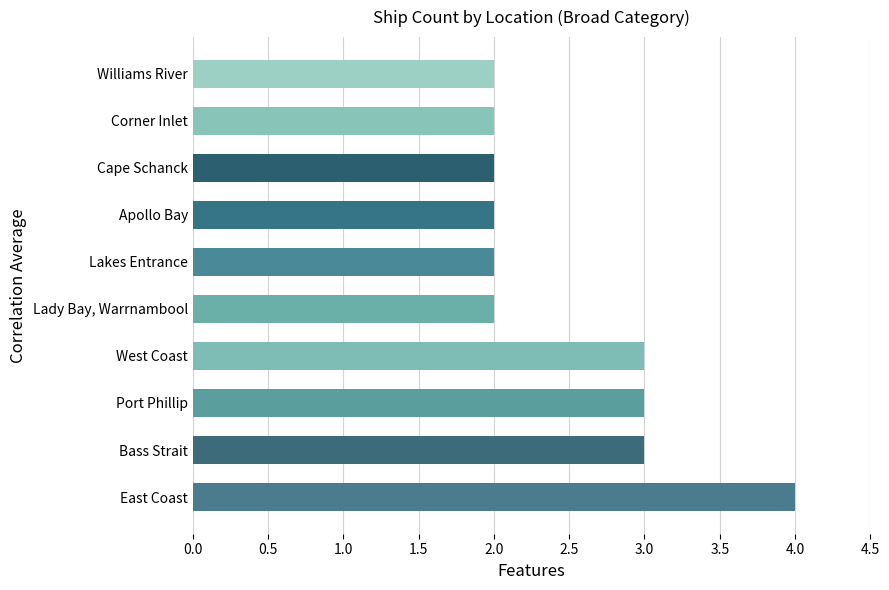

True or false: the data shows 2 at East Coast.

False